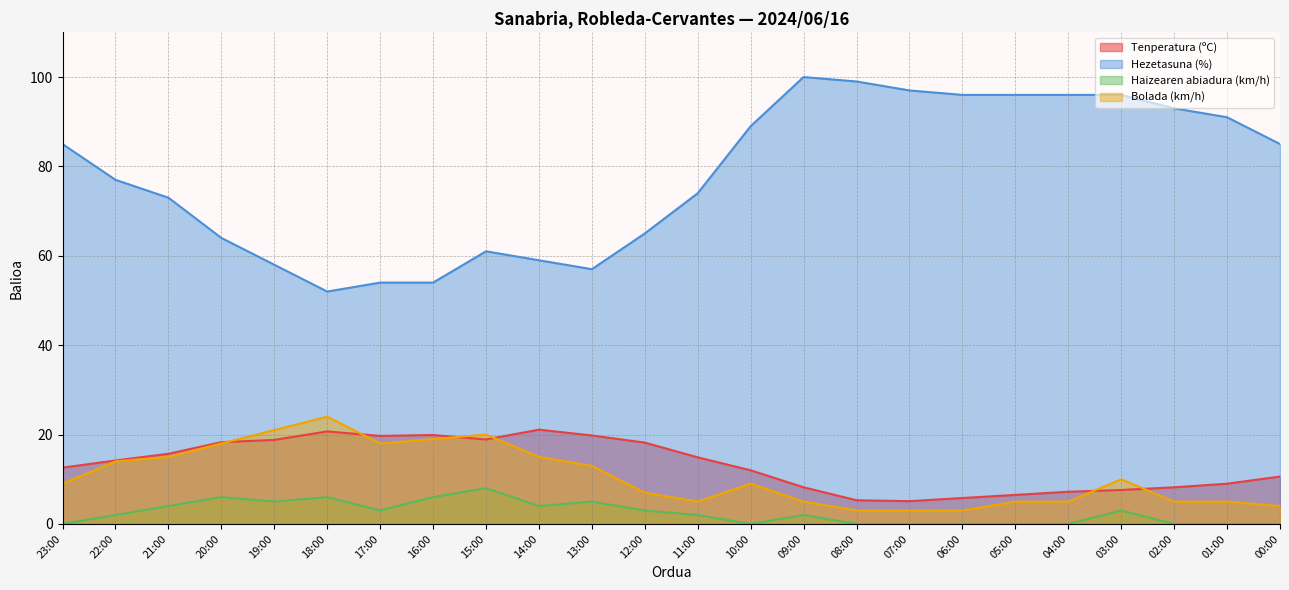

What position from the left is 17:00?

7